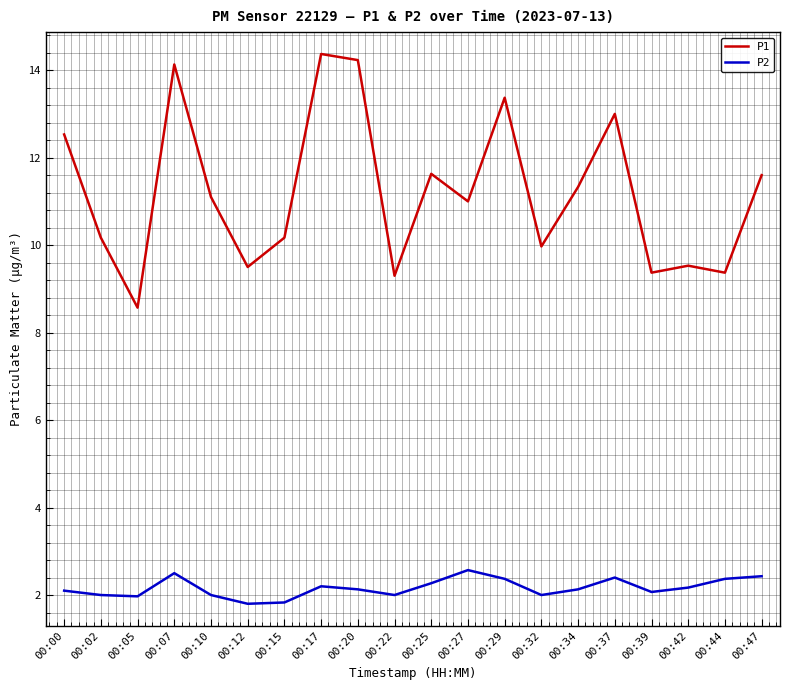

What is the average value of the P2 series?

2.2